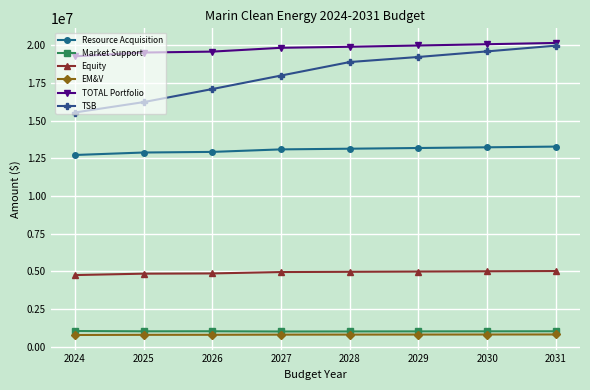

True or false: Equity and EM&V intersect in this chart.

False